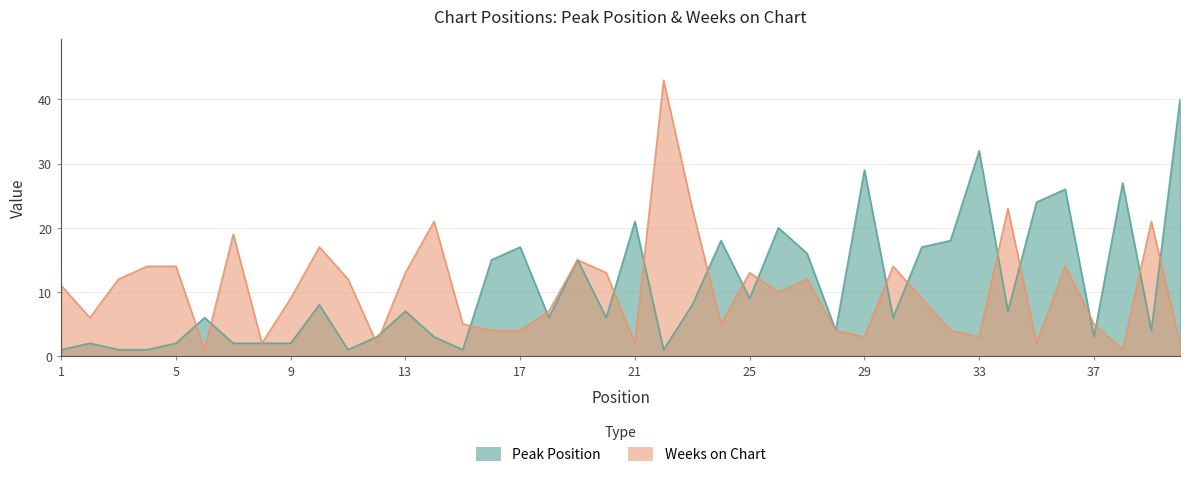

Is the value of Peak Position at 20 greater than the value of Weeks on Chart at 15?

Yes